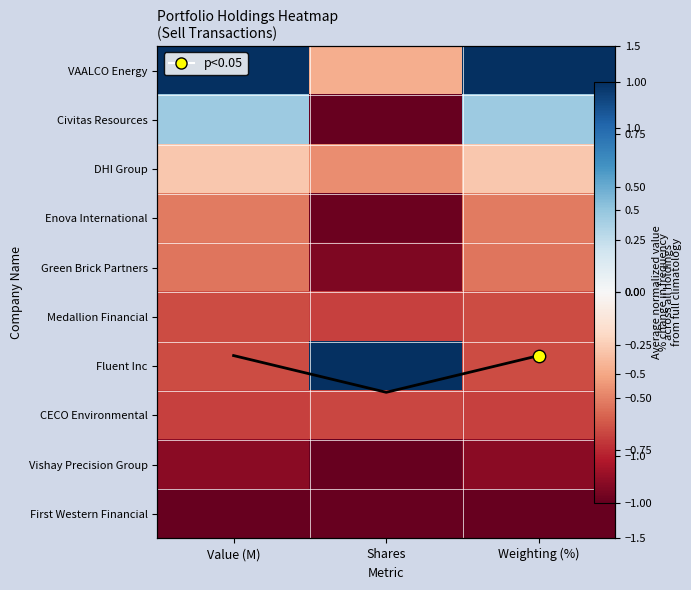

What is the total value across all series at Value (M)?

-4.2